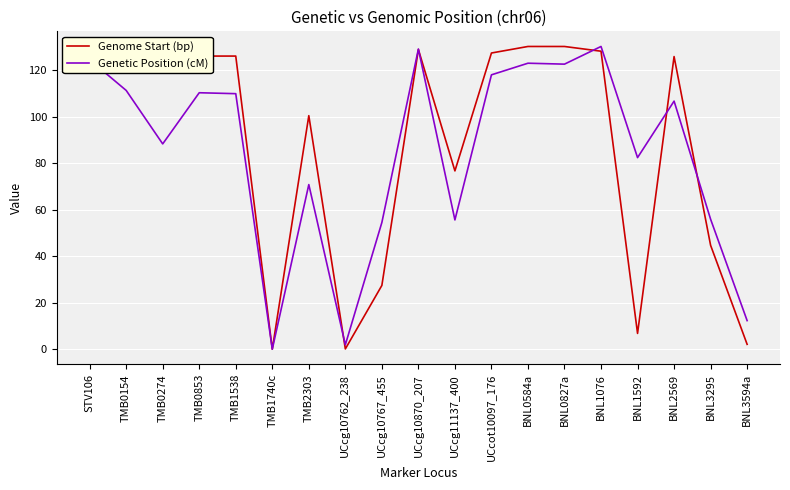

In Genome Start (bp), how many points are higher than both neighbors (excluding endpoints)?

5